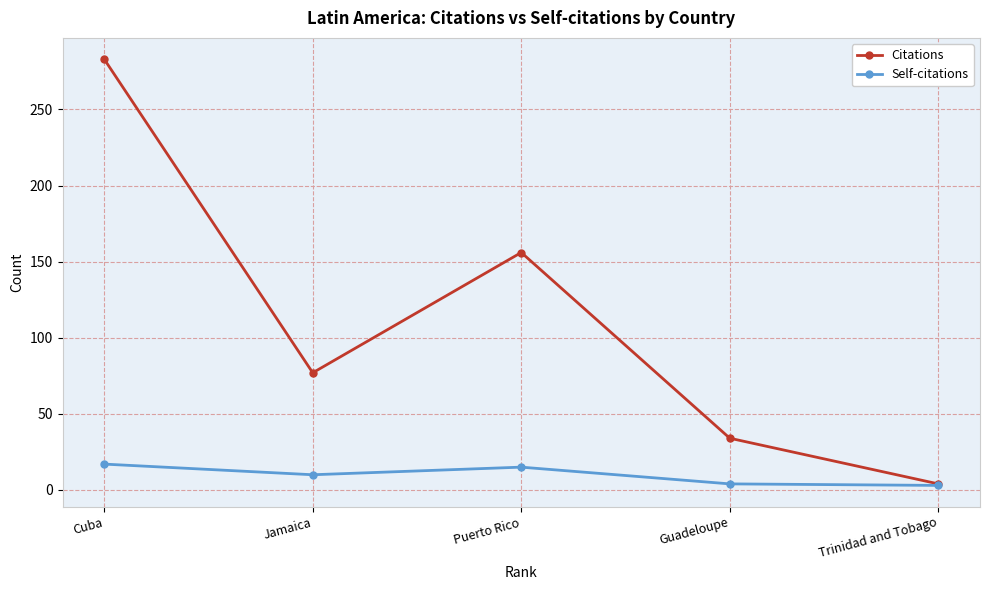

The value of Citations at Guadeloupe is 34. True or false?

True